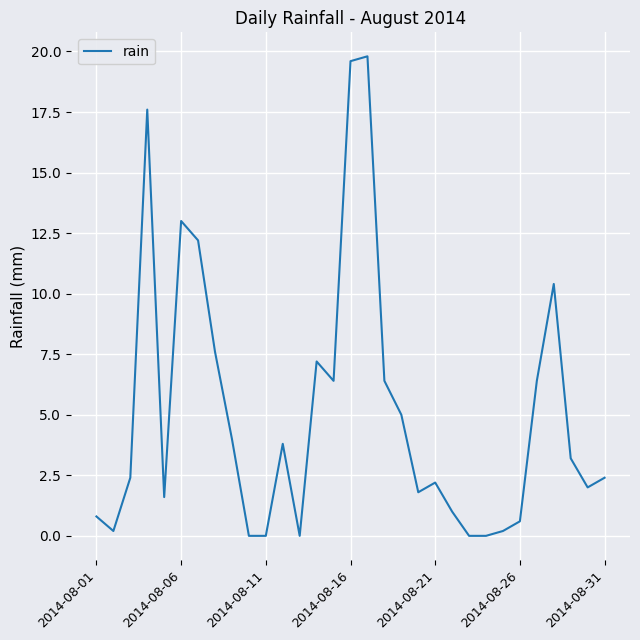

What is the difference between the second highest and second lowest values?

19.6